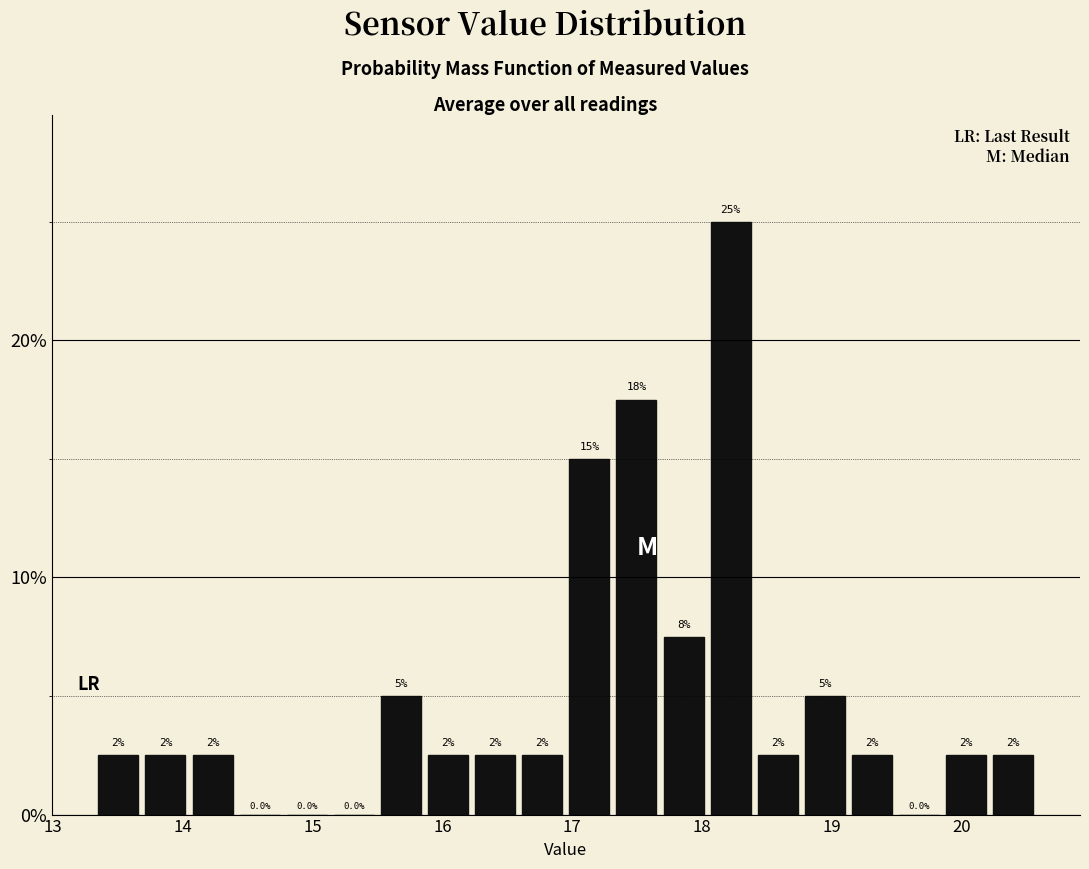

Read against the x-axis, roughly where is the centre of the tallest bar?

18.2